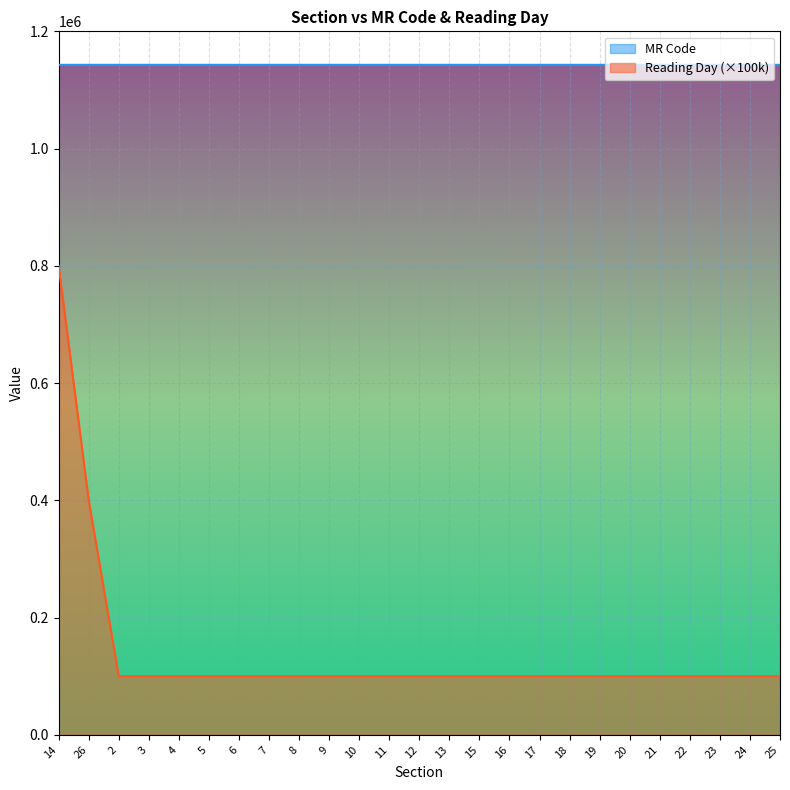

Between 26 and 19, which is larger?

26